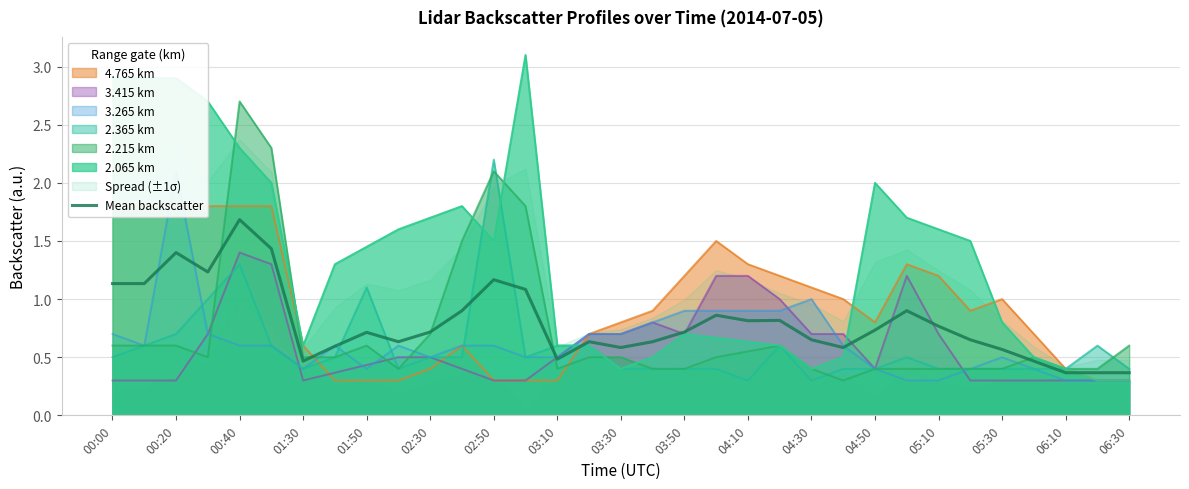

What is the minimum value for 2.365 km?

0.3